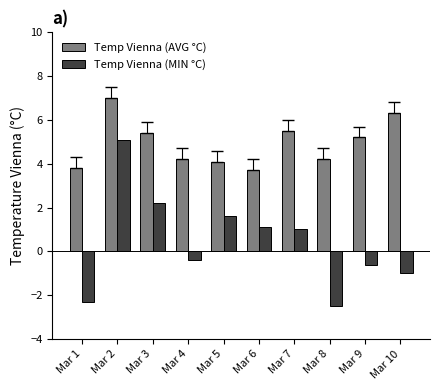

Which series has the largest range (max minus min)?

Temp Vienna (MIN °C)